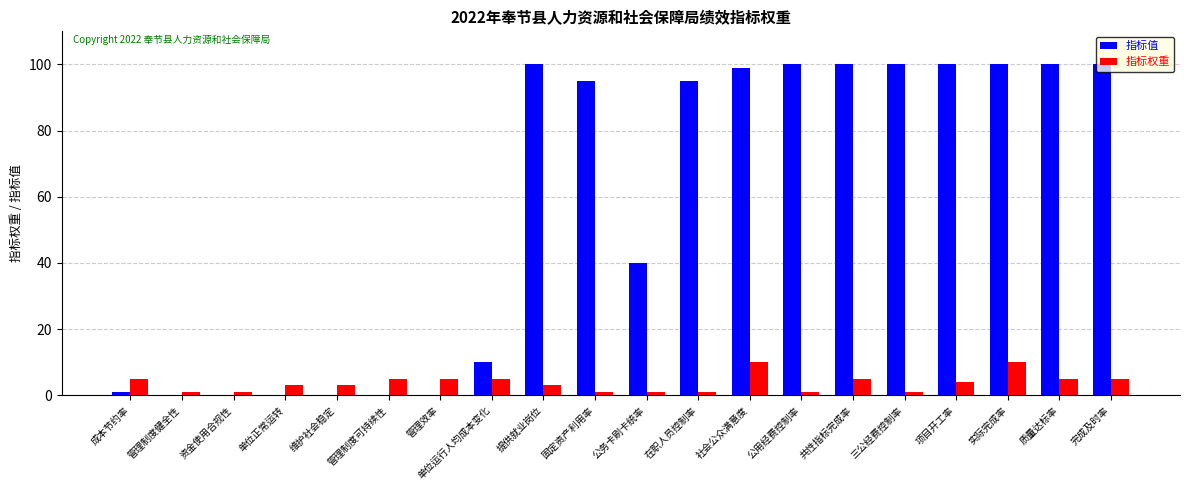

Reading right to left, extract all data points from this chart.

指标值: 100	100	100	100	100	100	100	99	95	40	95	100	10	0	0	0	0	0	0	1
指标权重: 5	5	10	4	1	5	1	10	1	1	1	3	5	5	5	3	3	1	1	5